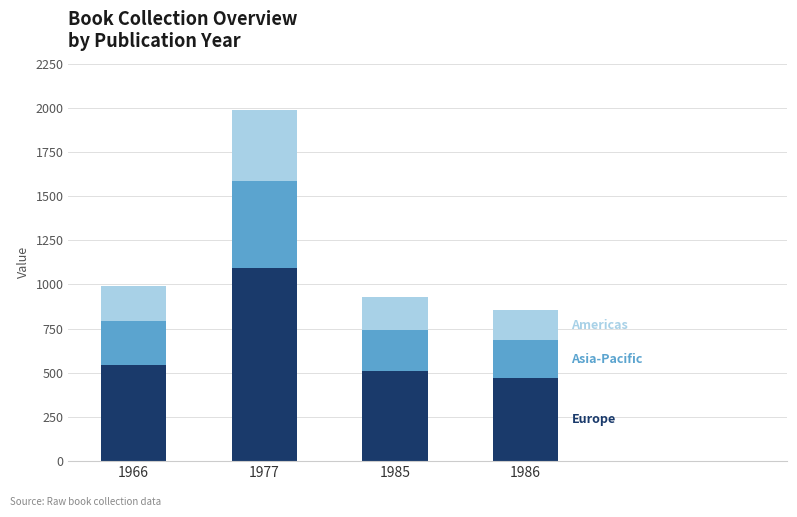

What is the total value across all series at 1966?

991.0